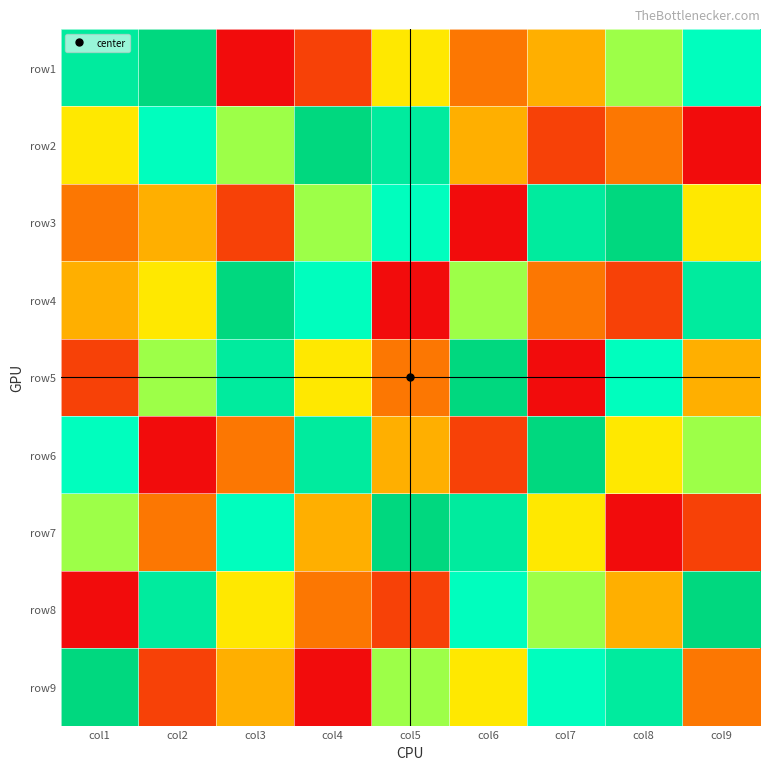

List the series in order of their peak value, highest first.

row1, row2, row3, row4, row5, row6, row7, row8, row9